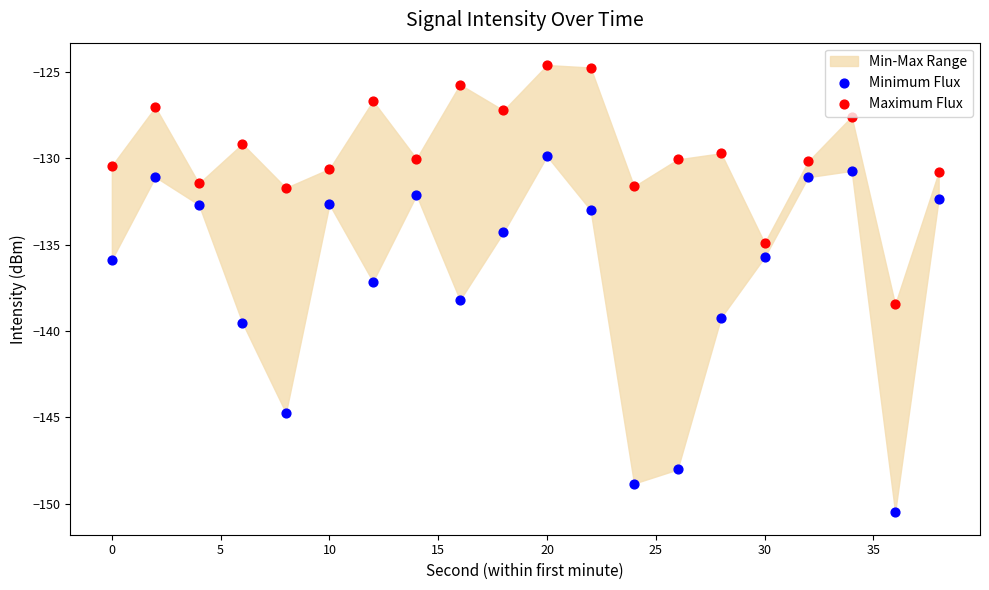

Is the value of Minimum Flux at 30 greater than the value of Maximum Flux at 12?

No